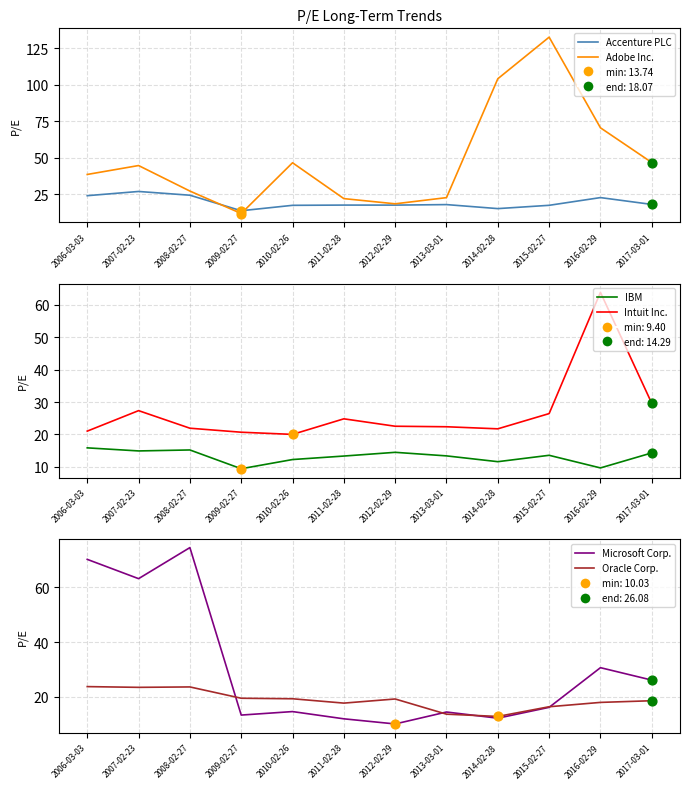

Which series reaches the minimum Y coordinate?

IBM